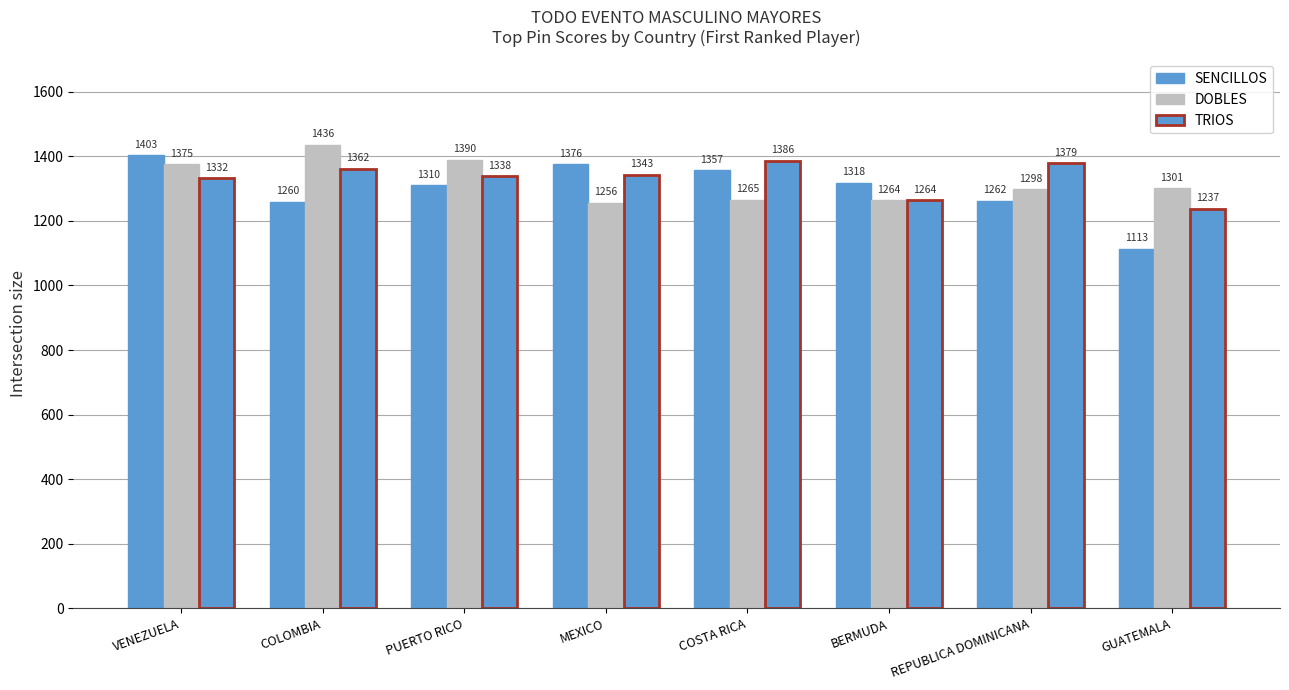

Reading left to right, extract all data points from this chart.

SENCILLOS: 1403	1260	1310	1376	1357	1318	1262	1113
DOBLES: 1375	1436	1390	1256	1265	1264	1298	1301
TRIOS: 1332	1362	1338	1343	1386	1264	1379	1237